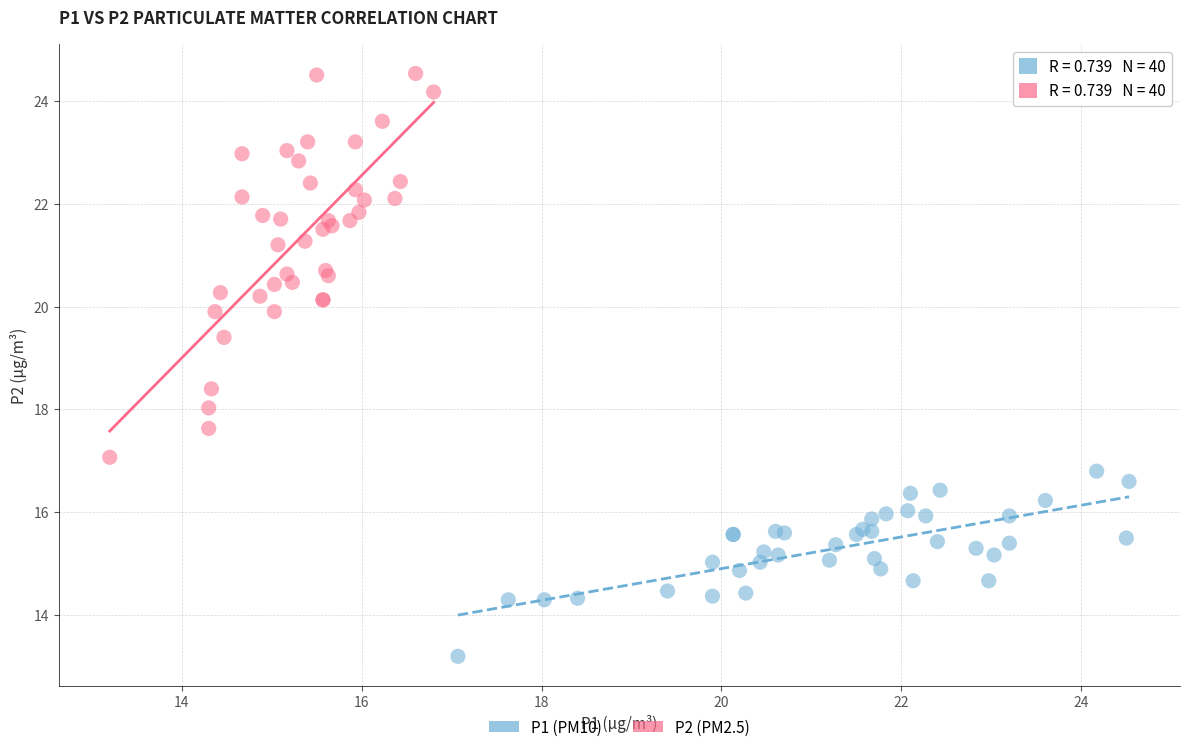

What are all the series names shown in the legend?

P1 (PM10), P2 (PM2.5)